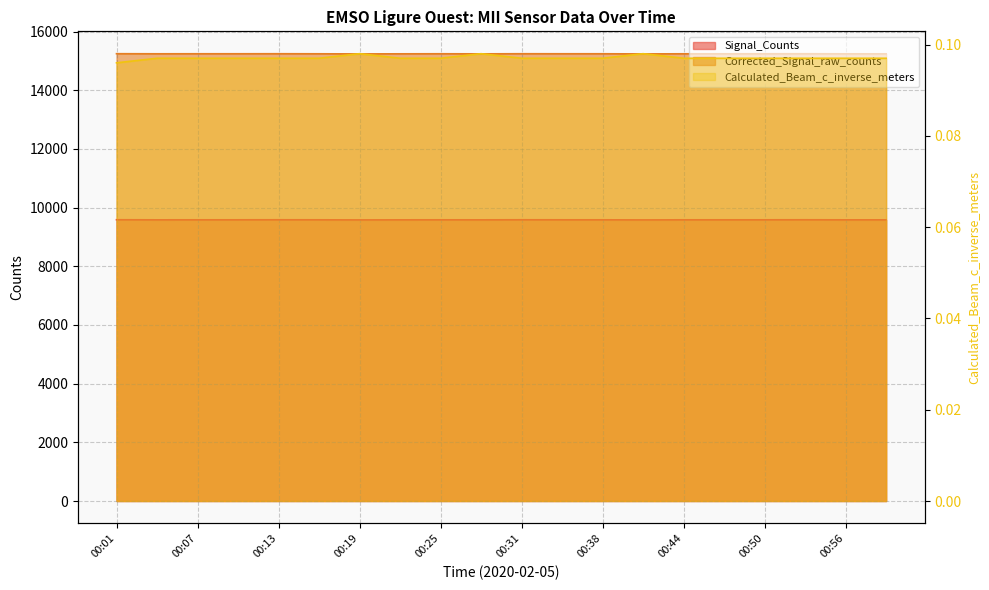

True or false: Signal_Counts has a value of 9582.0 at 00:04.

True